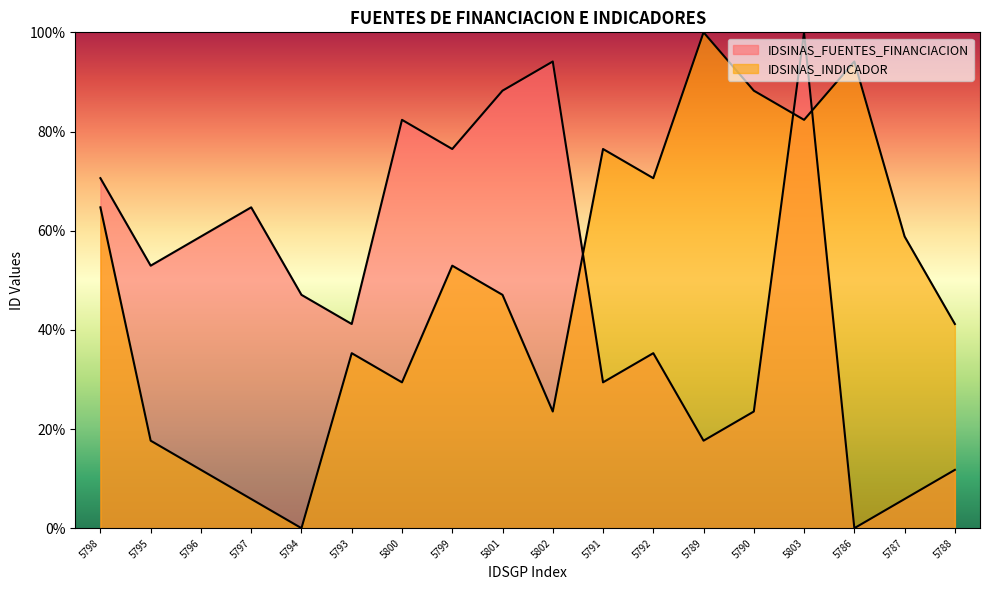

At how many categories does at least one series exceed 73?

9